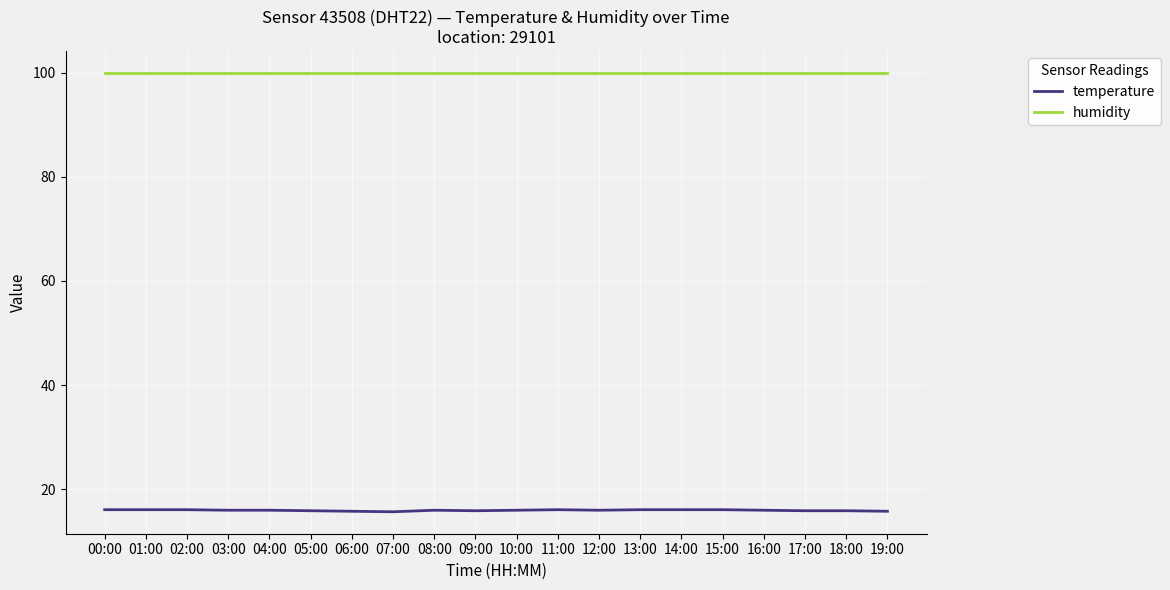

What is the difference between the highest and lowest values at 06:00?

84.1